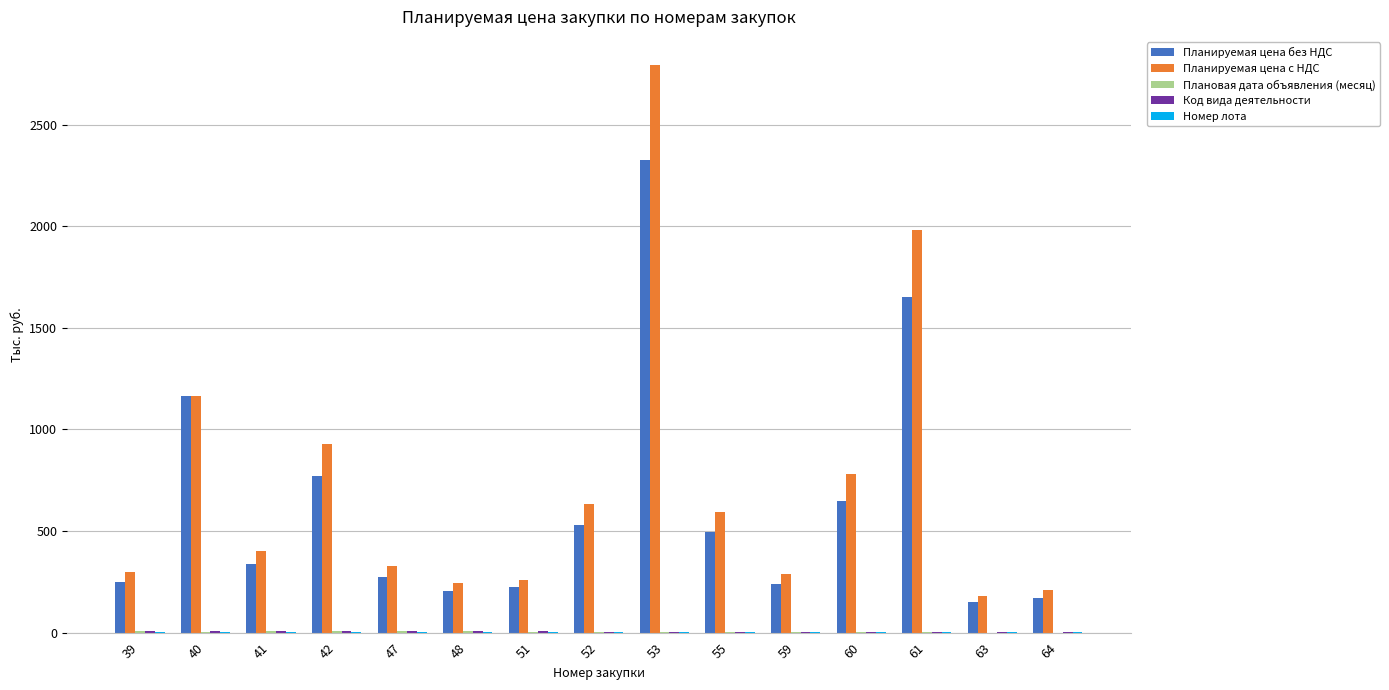

The value of Планируемая цена с НДС at 42 is 926.9. True or false?

True